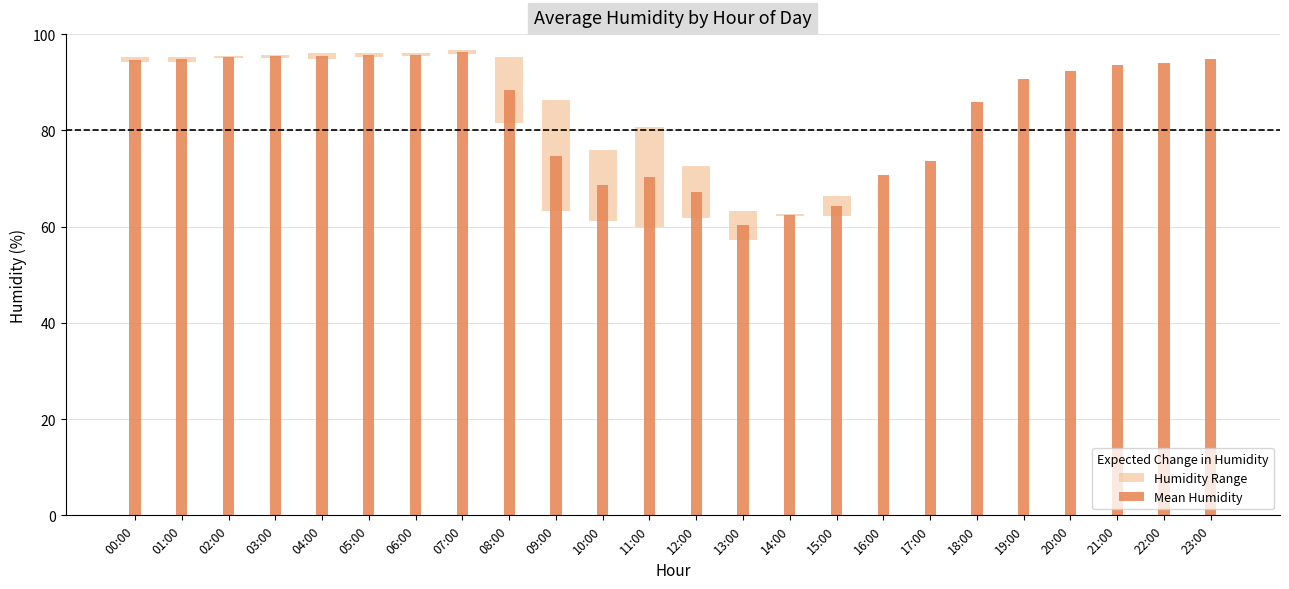

List the series in order of their overall mean, highest first.

Mean Humidity, Humidity Range